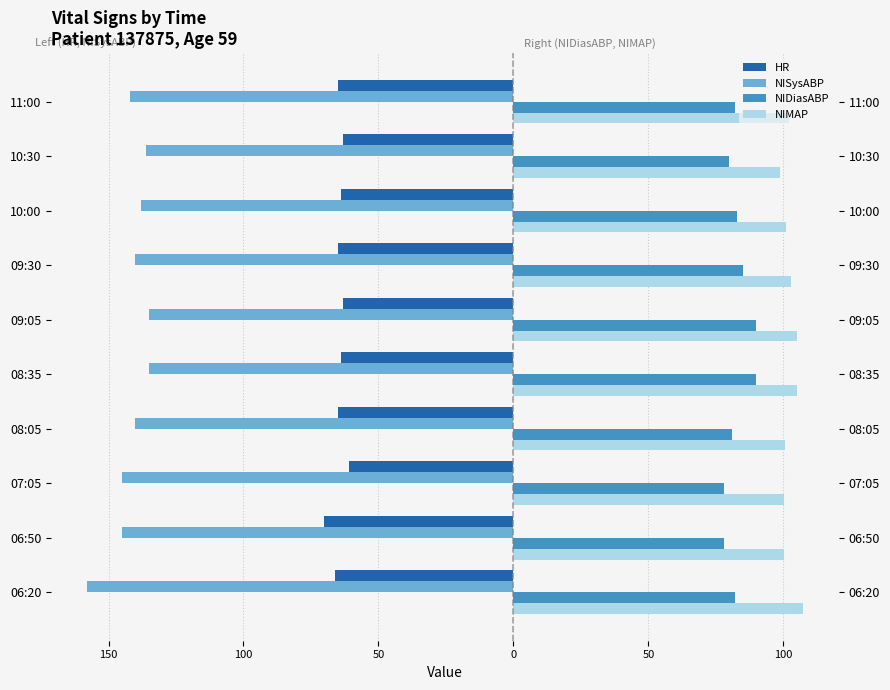

At how many categories does at least one series exceed -62?

10